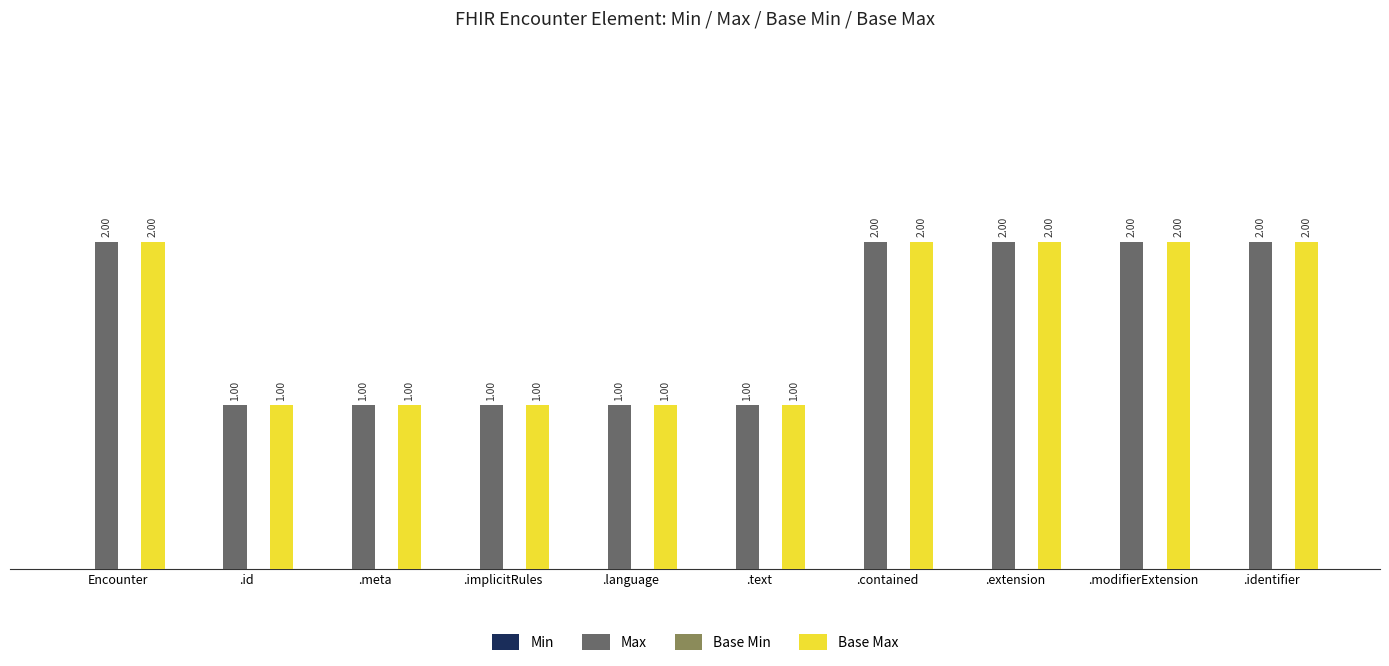

How many groups of bars are there?

10